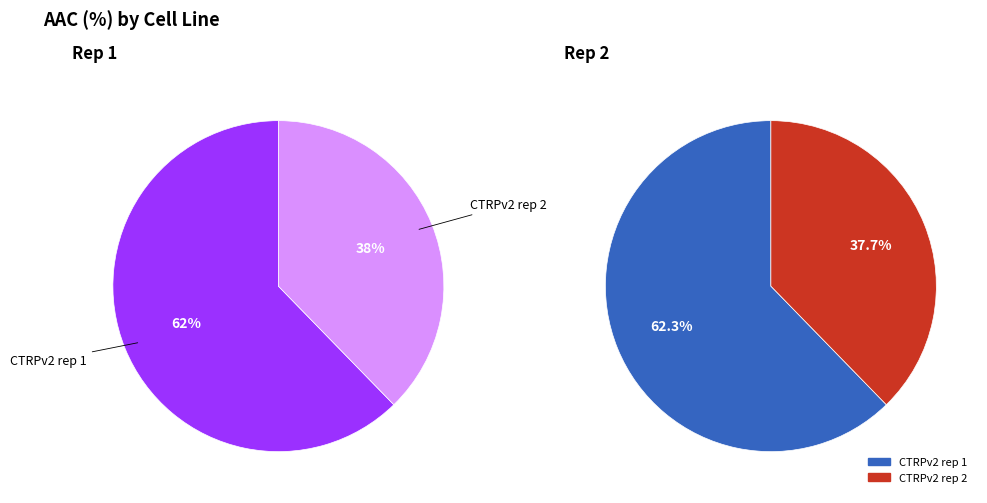

To the nearest percent, what is the combined percentage of CTRPv2 rep 2 and CTRPv2 rep 1?

100%